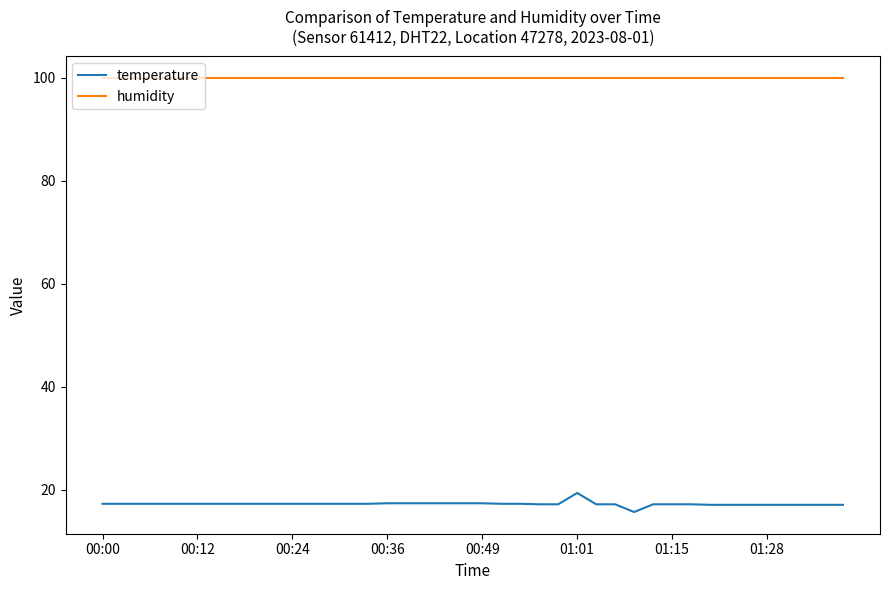

What is the greatest value displayed?

99.9